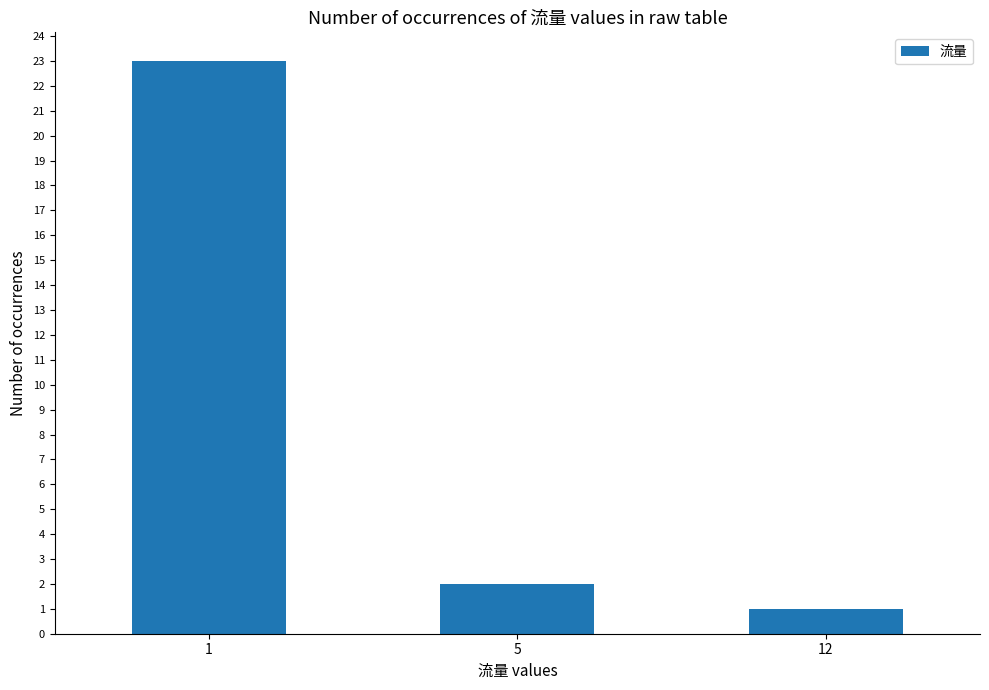

True or false: the data shows 12 at 1.

False